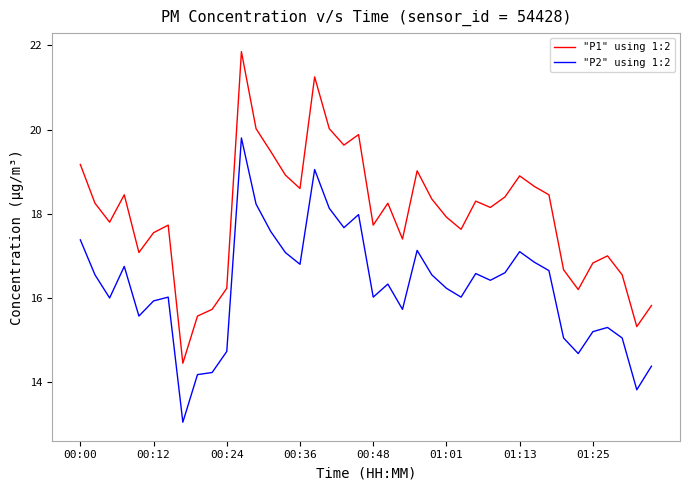

Which series has the widest spread of values?

"P1" using 1:2